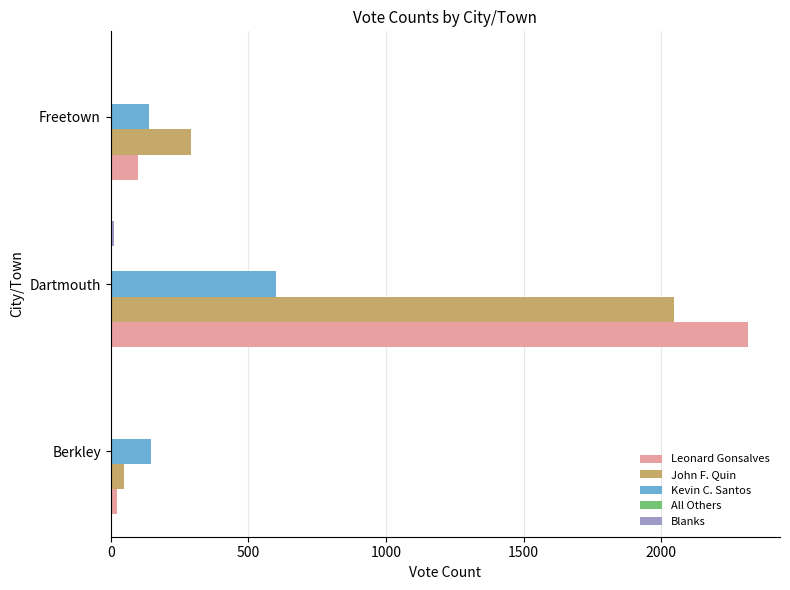

At which category is the sum across all series the highest?

Dartmouth